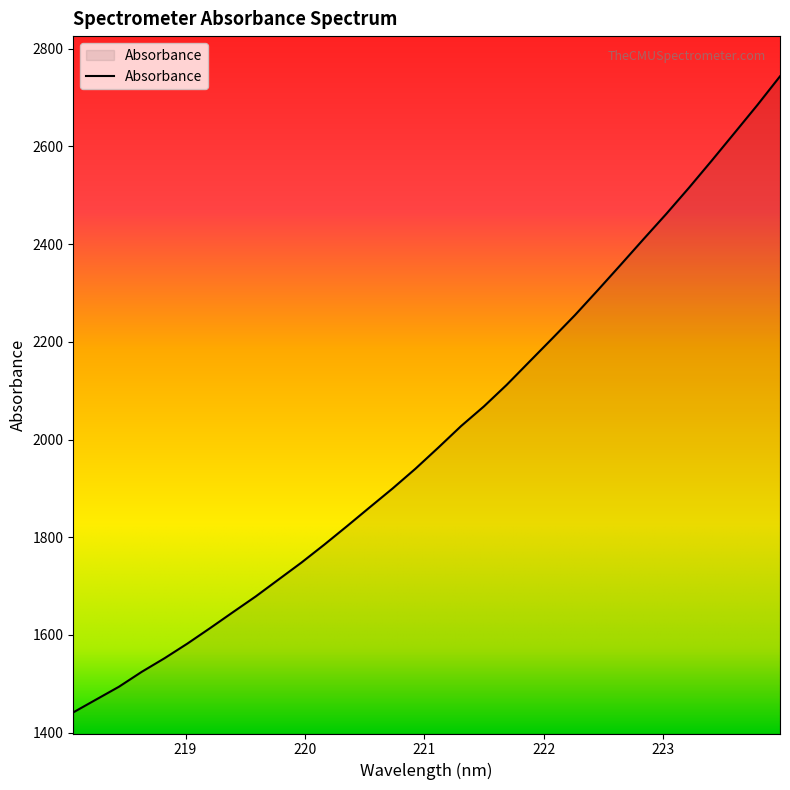

What is the sum of all values?

64261.1